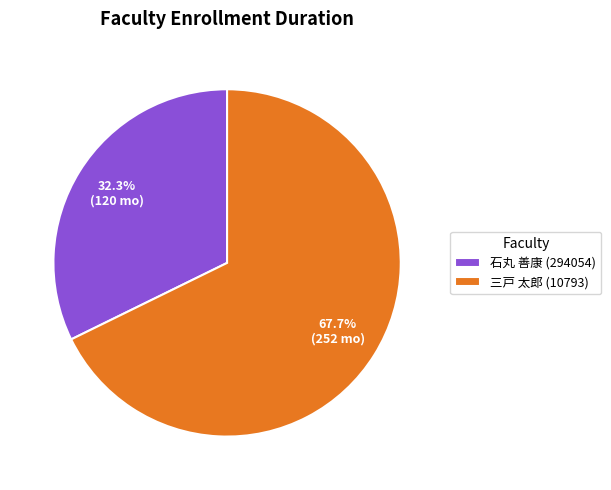

Is the sum of 三戸 太郎 (10793) and 石丸 善康 (294054) greater than half?

Yes